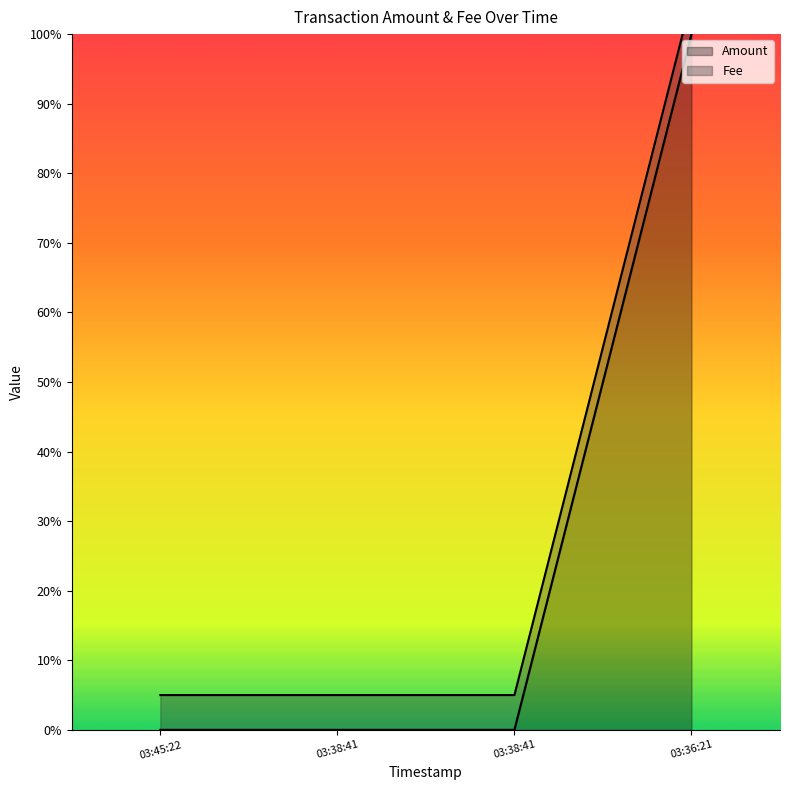

What is the label of the 1st point from the right?

03:36:21